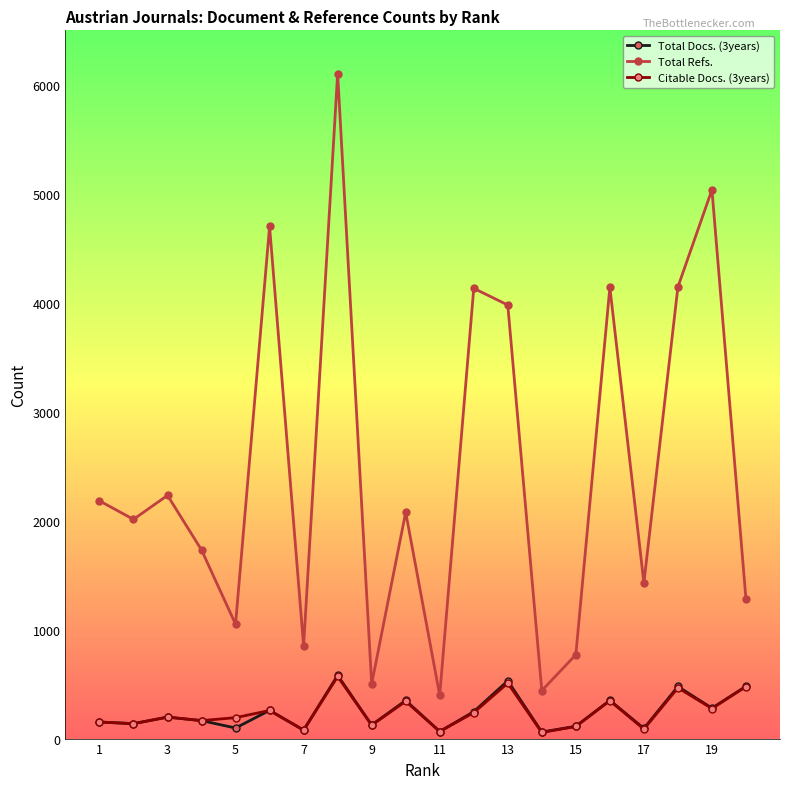

What is the difference between the maximum and minimum values in the Total Docs. (3years) series?

520